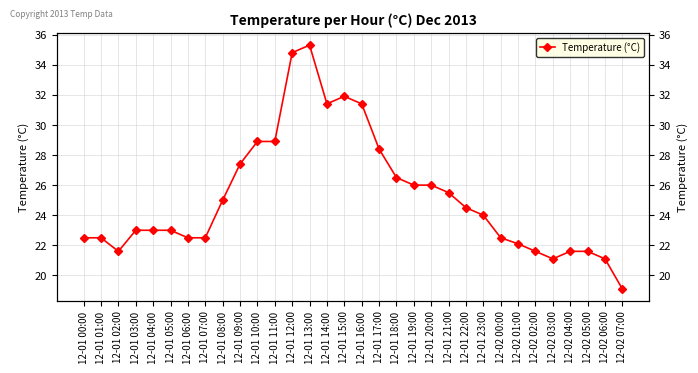

The value at 12-01 09:00 is 27.4. True or false?

True